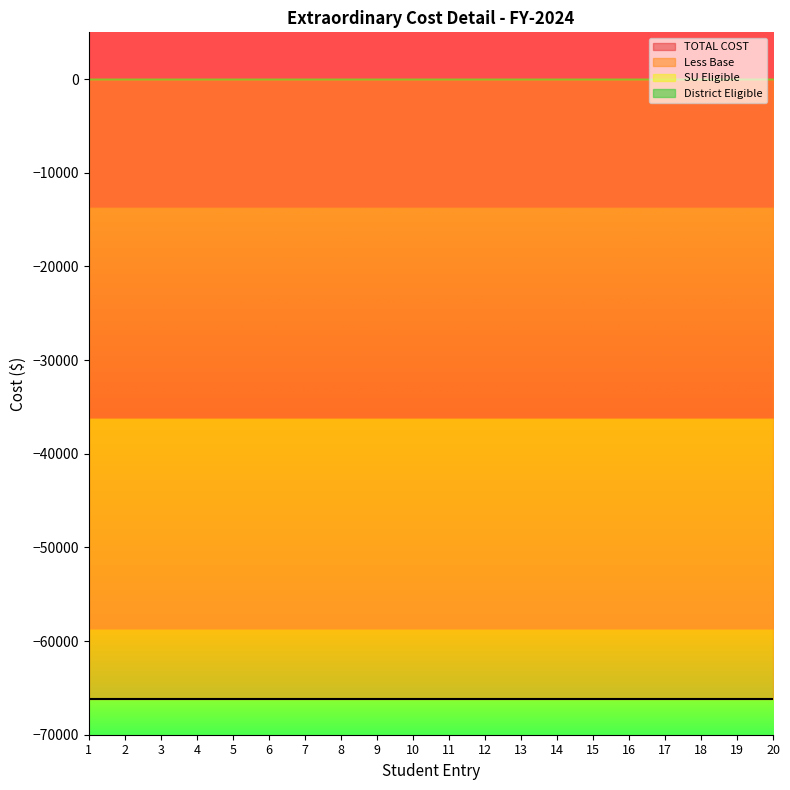

The value of District Eligible at 4 is 0. True or false?

True